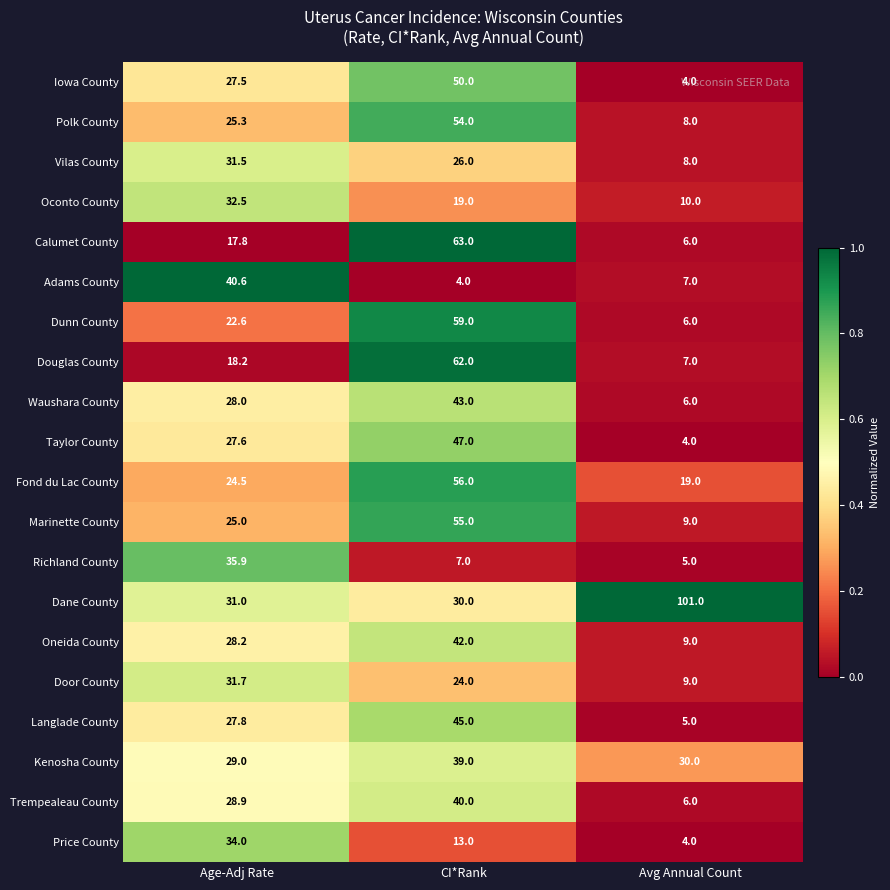

Which series has the largest range (max minus min)?

Dane County